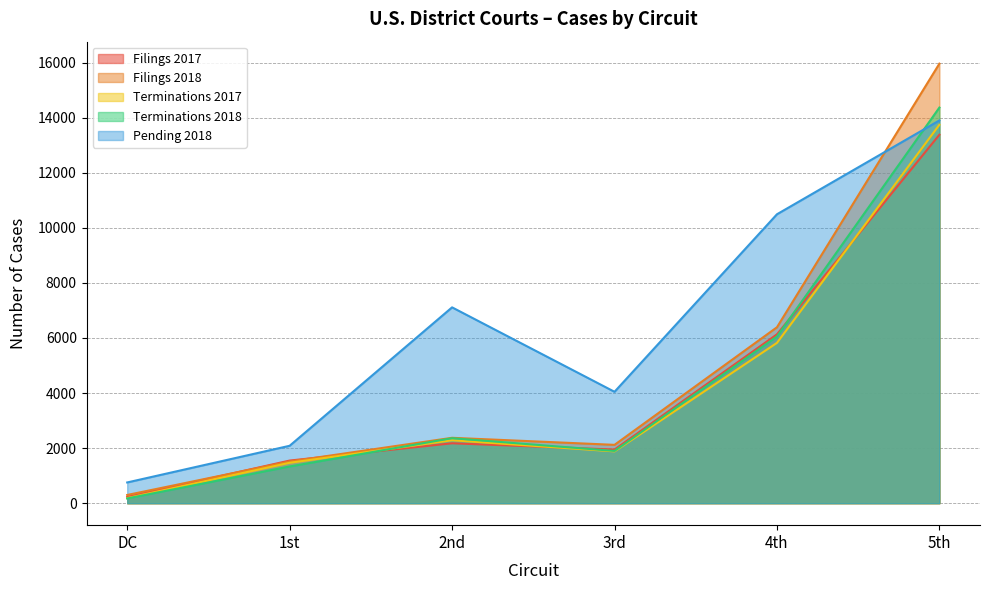

What is the value of the Terminations 2018 point at the 1st from the left?

172